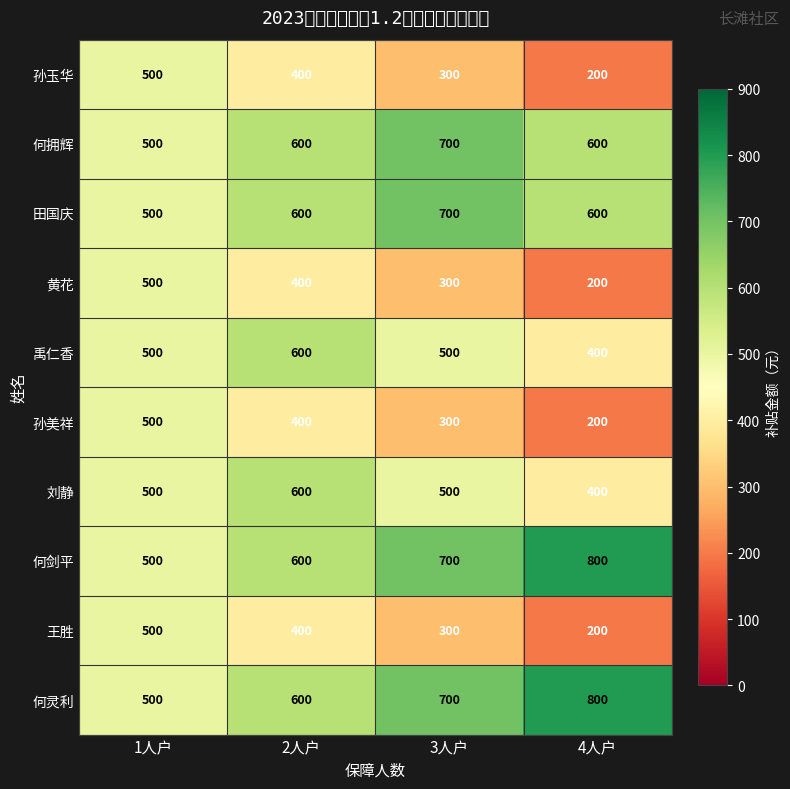

True or false: 黄花 has a value of 200 at 4人户.

True